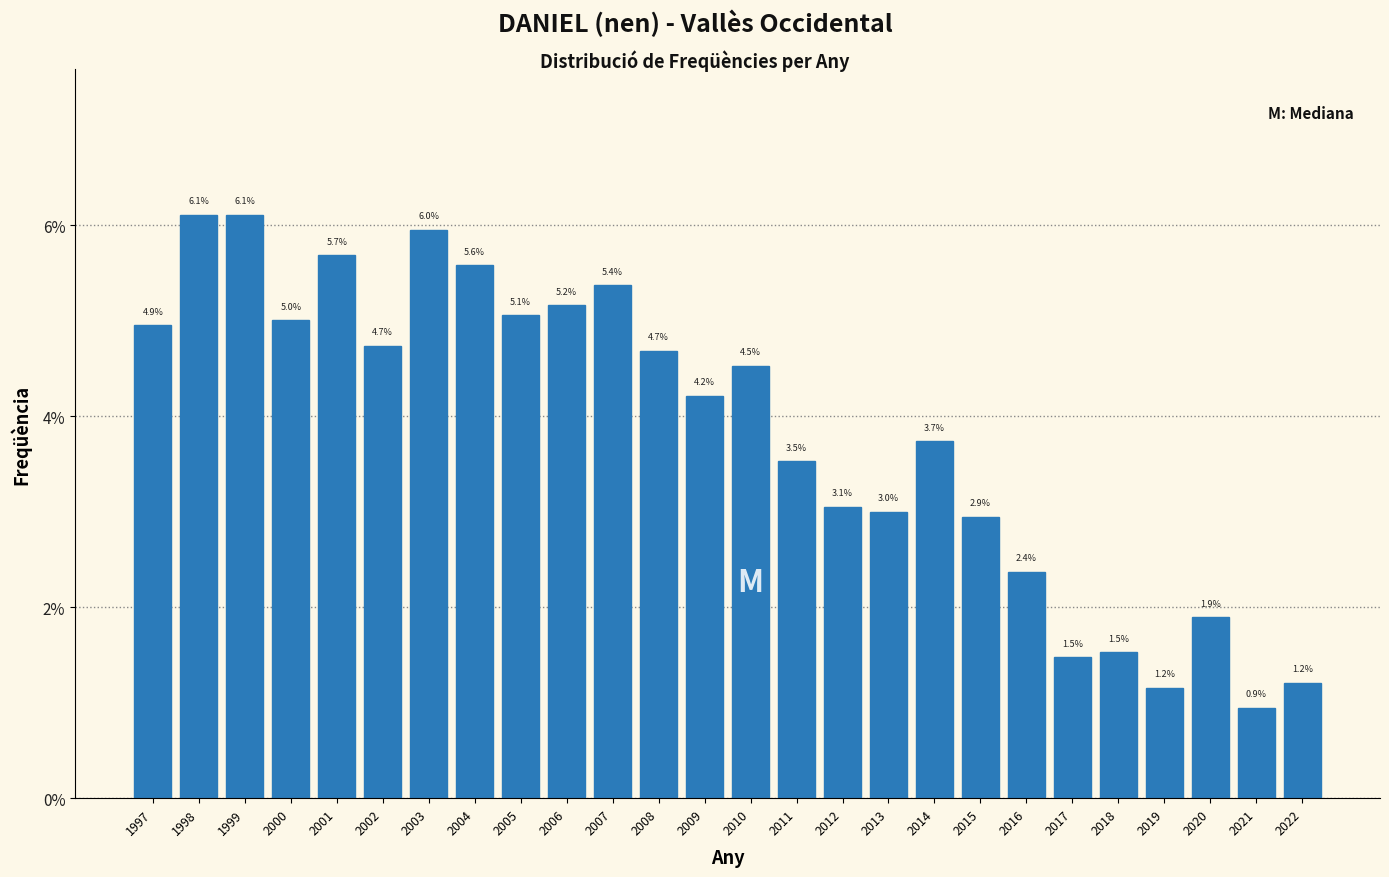

Are the bars horizontal?

No